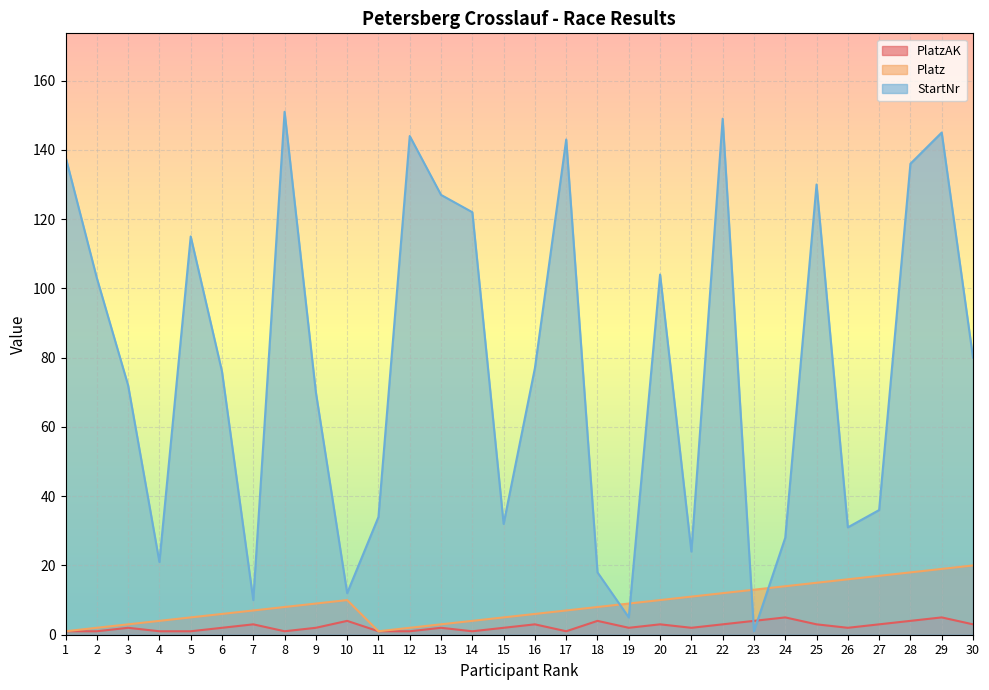

Reading right to left, what are all the values shown in this chart?

PlatzAK: 30=3	29=5	28=4	27=3	26=2	25=3	24=5	23=4	22=3	21=2	20=3	19=2	18=4	17=1	16=3	15=2	14=1	13=2	12=1	11=1	10=4	9=2	8=1	7=3	6=2	5=1	4=1	3=2	2=1	1=1
Platz: 30=20	29=19	28=18	27=17	26=16	25=15	24=14	23=13	22=12	21=11	20=10	19=9	18=8	17=7	16=6	15=5	14=4	13=3	12=2	11=1	10=10	9=9	8=8	7=7	6=6	5=5	4=4	3=3	2=2	1=1
StartNr: 30=80	29=145	28=136	27=36	26=31	25=130	24=28	23=1	22=149	21=24	20=104	19=5	18=18	17=143	16=77	15=32	14=122	13=127	12=144	11=34	10=12	9=70	8=151	7=10	6=76	5=115	4=21	3=72	2=103	1=138